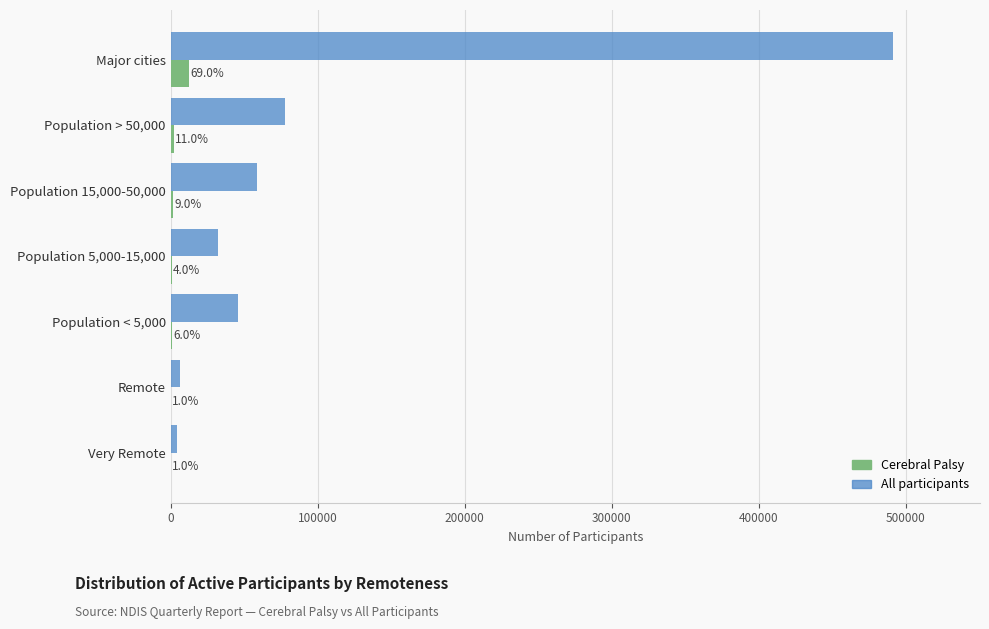

What are all the series names shown in the legend?

Cerebral Palsy, All participants